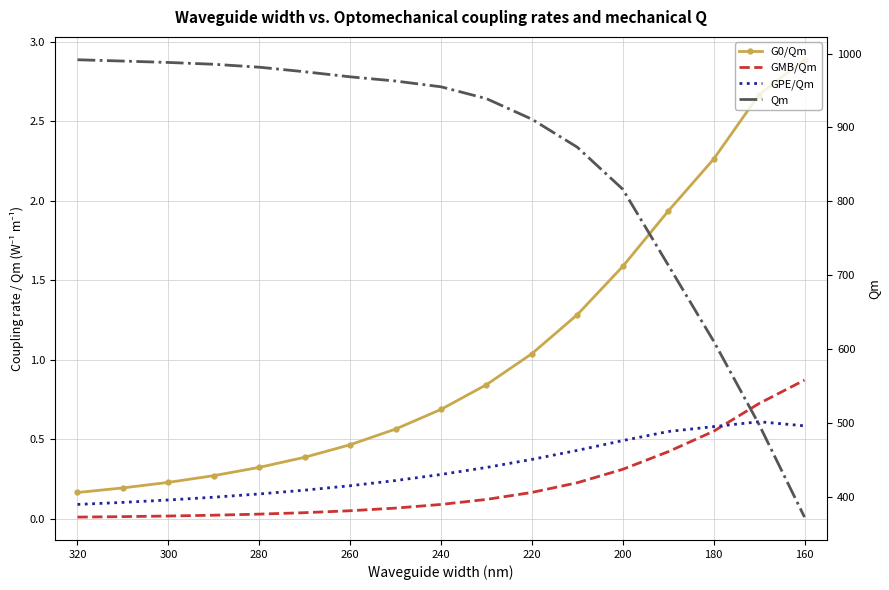

Which series ends up on top after the final intersection of GMB/Qm and GPE/Qm?

GMB/Qm